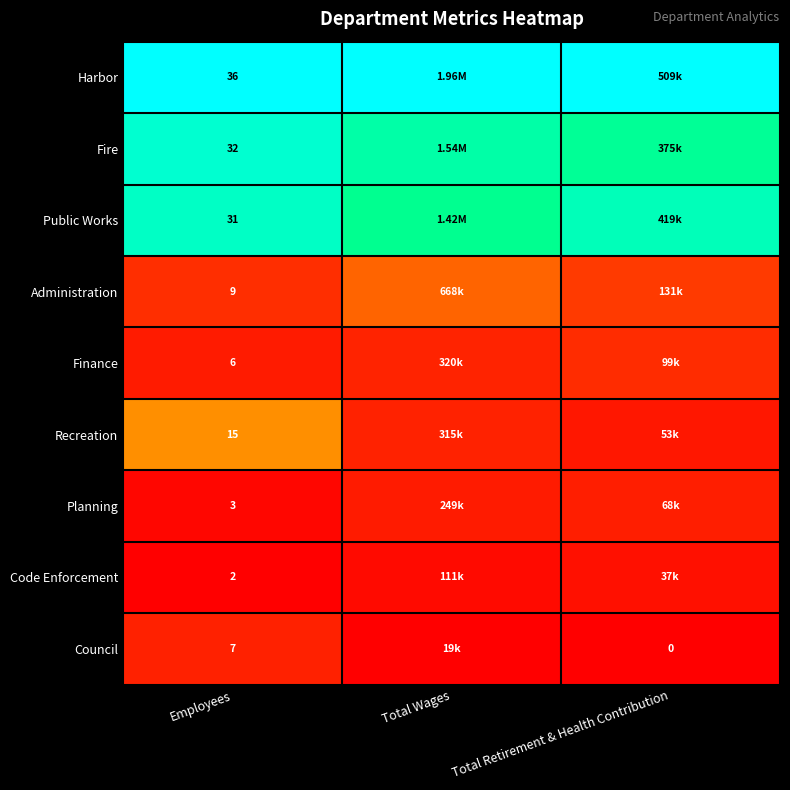

Is the value of Code Enforcement at Employees greater than the value of Fire at Employees?

No